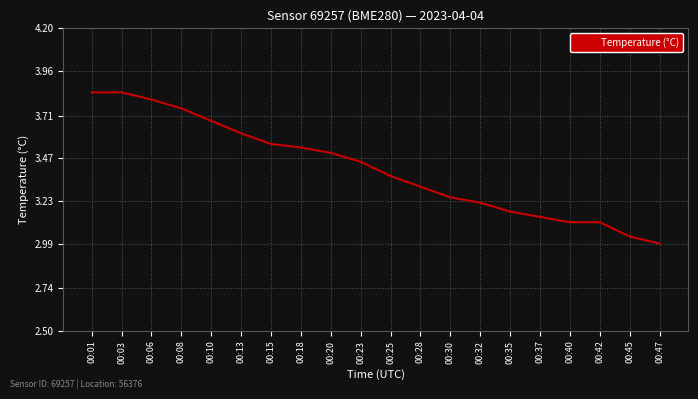

Which category has the lowest value across all series?

00:47